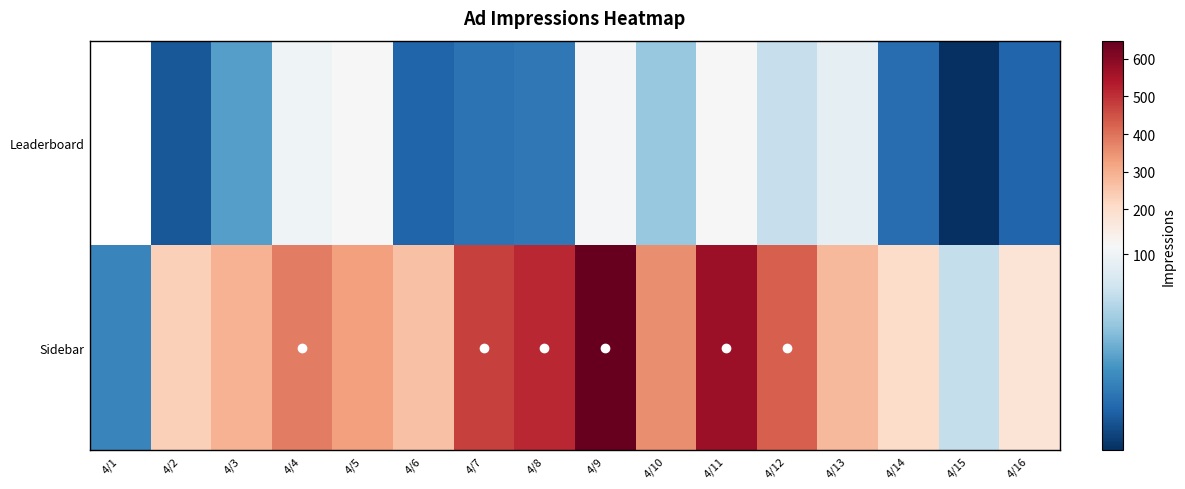

Rank the categories by Sidebar value from lowest to highest.

4/1, 4/15, 4/16, 4/14, 4/2, 4/6, 4/13, 4/3, 4/5, 4/10, 4/4, 4/12, 4/7, 4/8, 4/11, 4/9